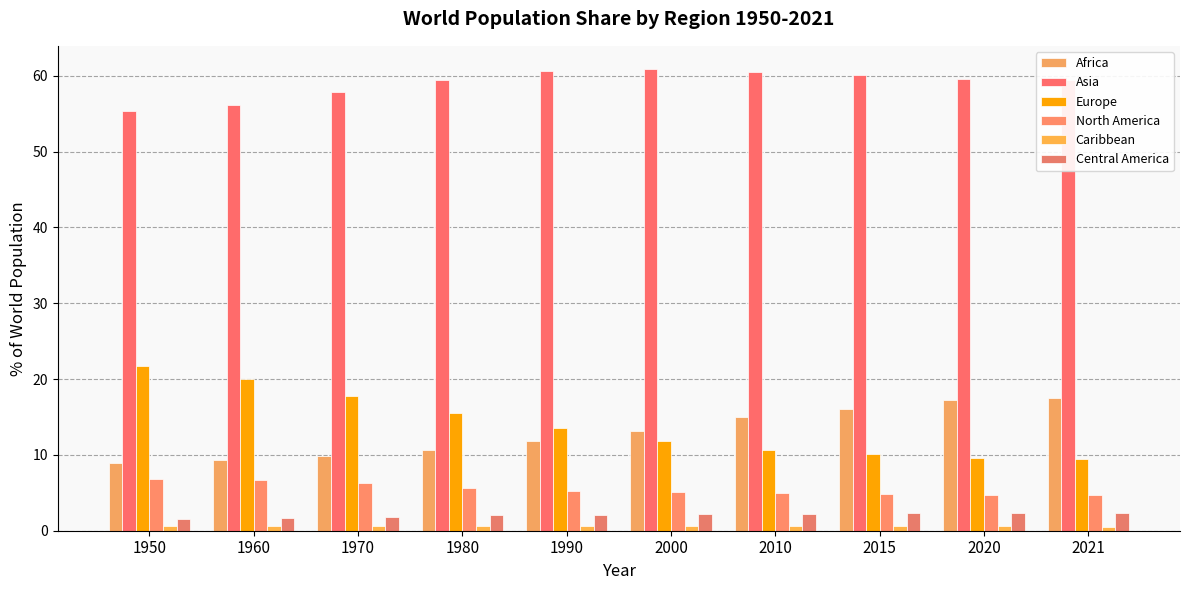

What is the spread (max minus min) of values at 2010?

59.9